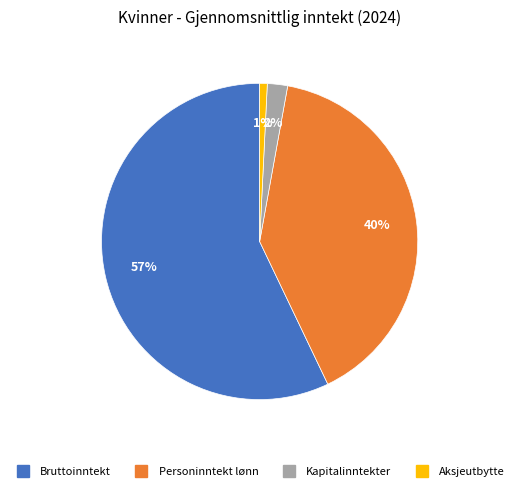

To the nearest percent, what is the difference between the Bruttoinntekt and Kapitalinntekter slice percentages?

55%